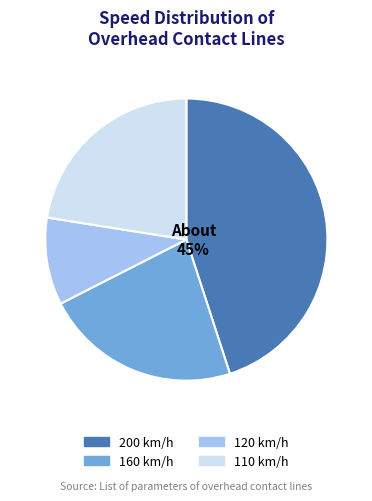

To the nearest percent, what is the difference between the 160 km/h and 200 km/h slice percentages?

22%